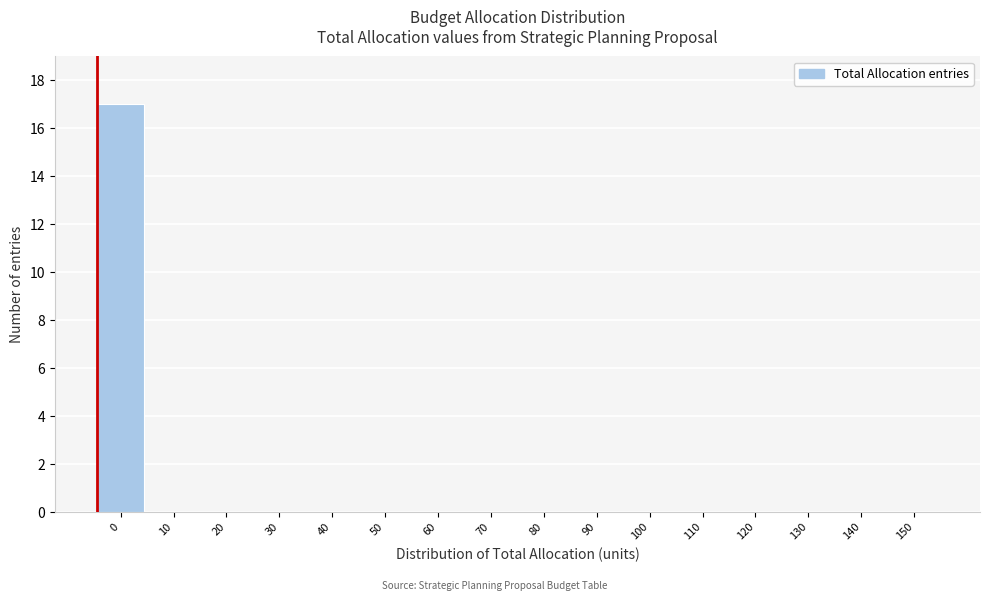

Reading left to right, extract all data points from this chart.

0=17	10=0	20=0	30=0	40=0	50=0	60=0	70=0	80=0	90=0	100=0	110=0	120=0	130=0	140=0	150=0